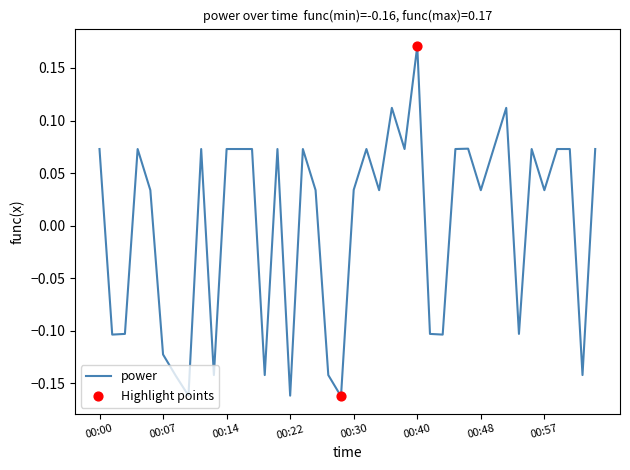

What is the difference between the maximum and minimum values?

0.3